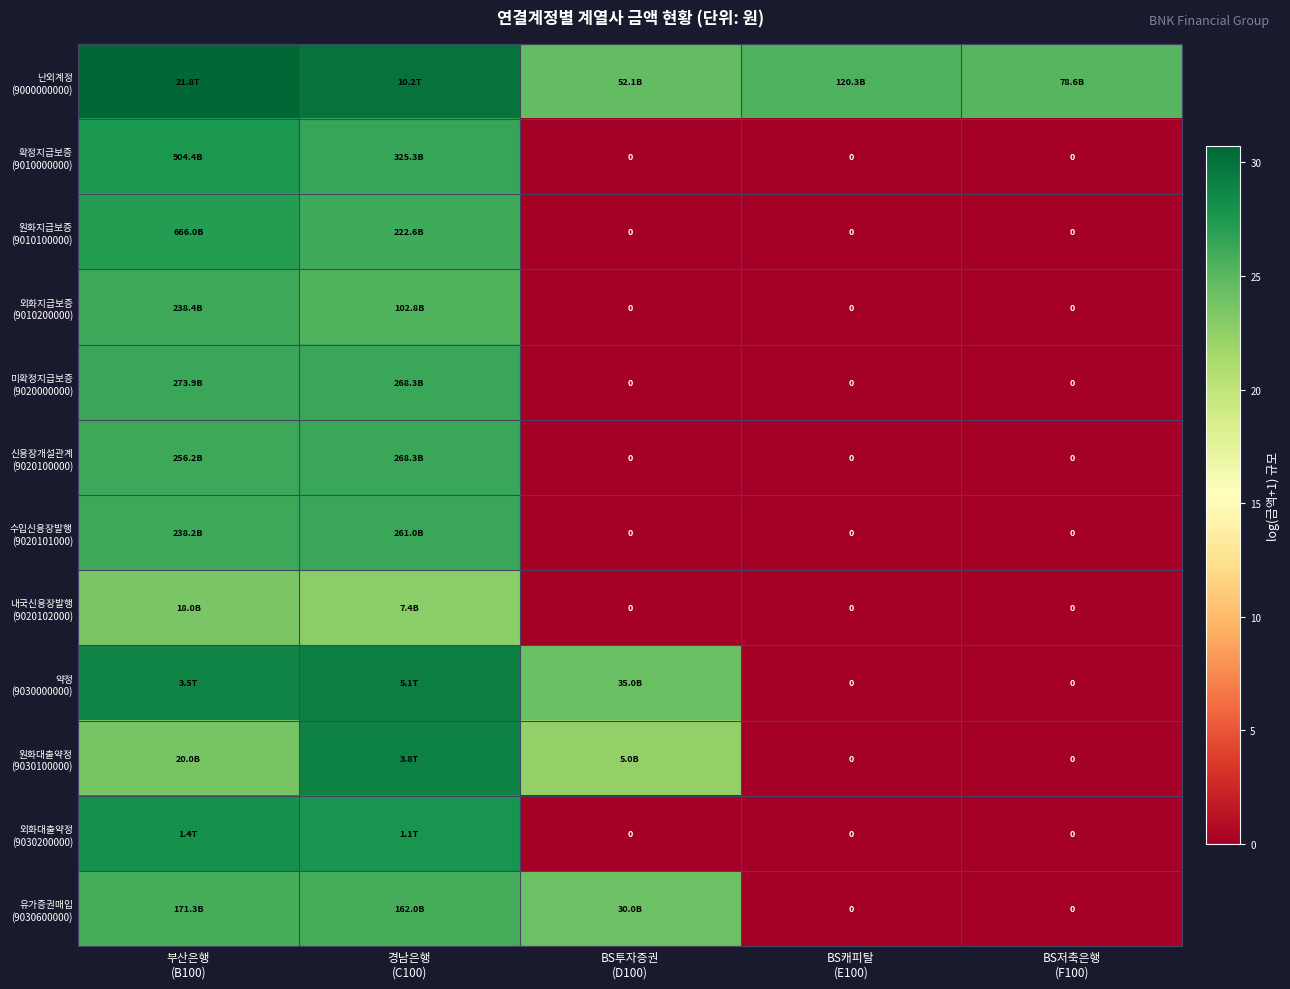

How many values in the 원화대출약정 (9030100000) series are below 22?

2